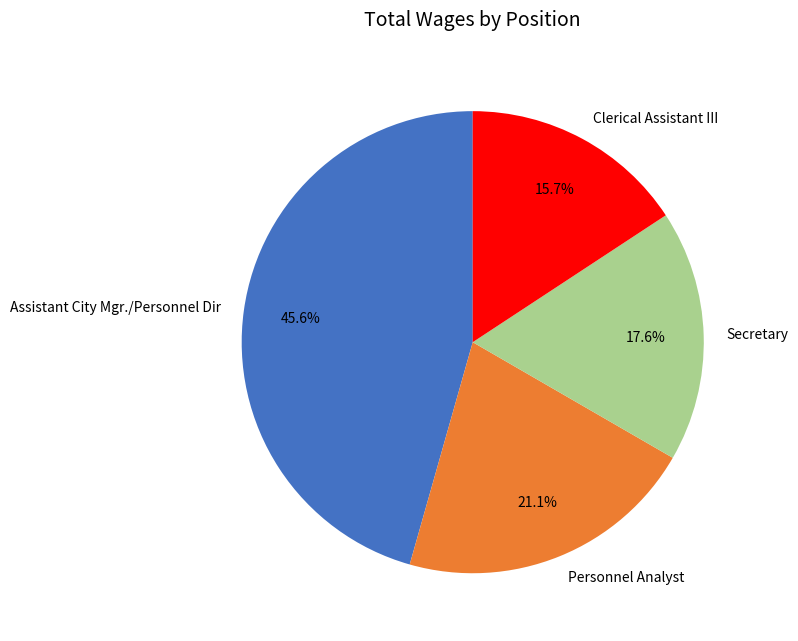

Do Clerical Assistant III and Assistant City Mgr./Personnel Dir together represent more than half of the pie?

Yes